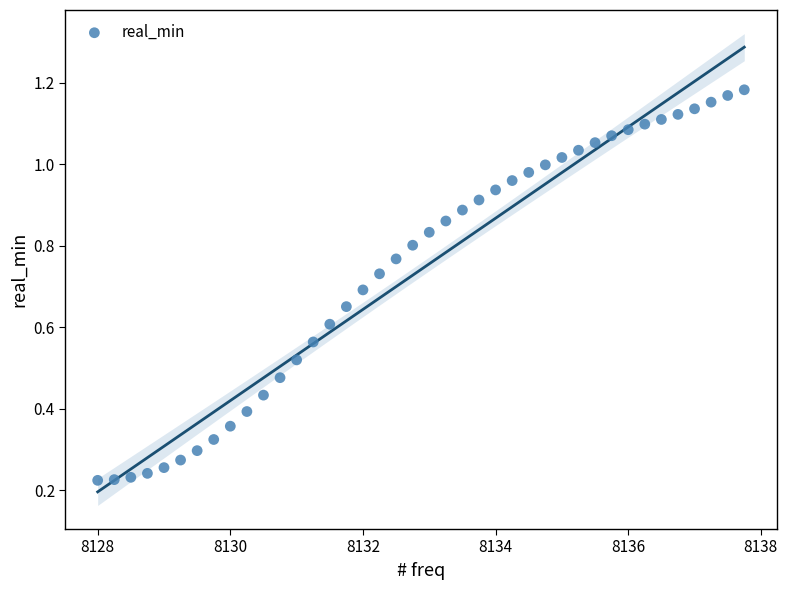

What is the range of X values (max minus min)?

9.8